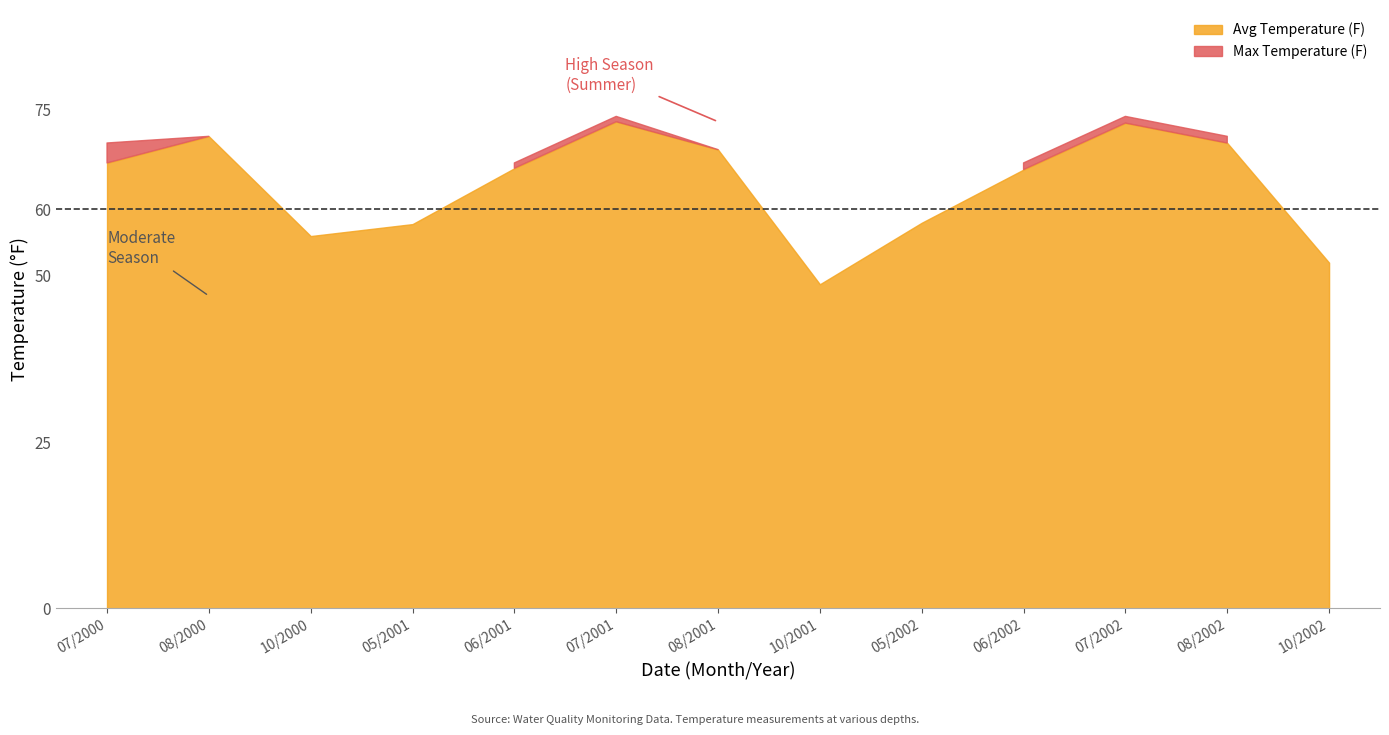

Reading left to right, extract all data points from this chart.

Avg Temperature (F): 67.0	71.0	56.0	57.8	66.2	73.2	69.0	48.8	58.0	66.0	73.0	70.0	52.0
Max Temperature (F): 70.0	71.0	56.0	58.0	67.0	74.0	69.0	49.0	58.0	67.0	74.0	71.0	53.0